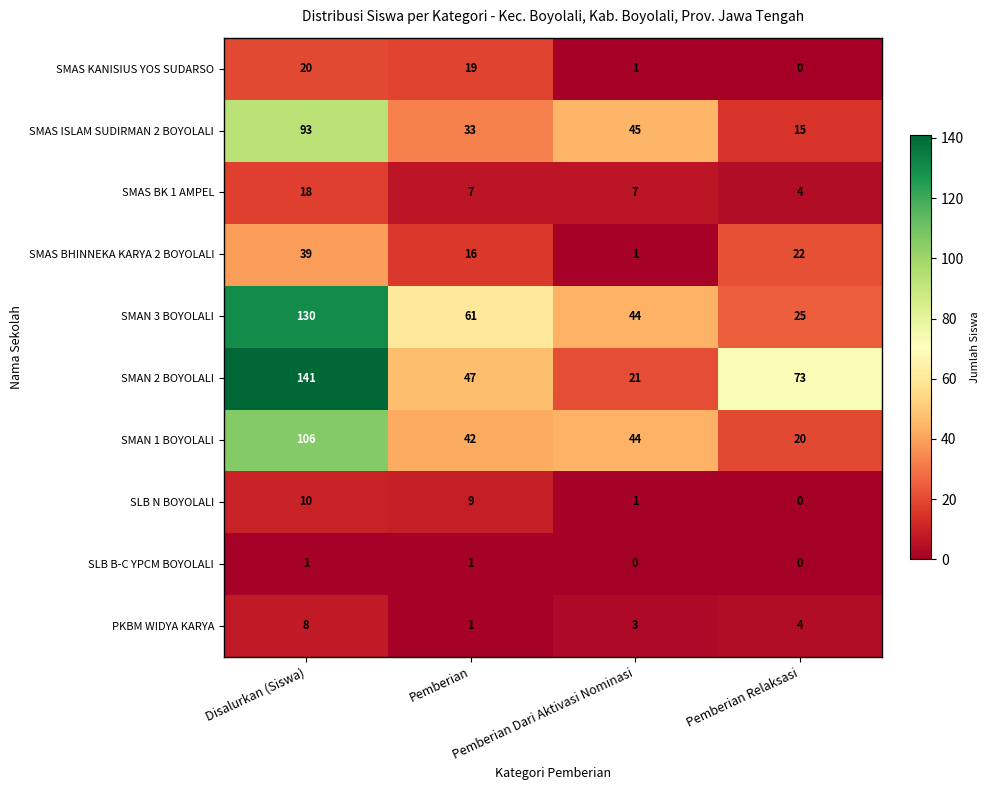

How many values in the PKBM WIDYA KARYA series are below 4?

2